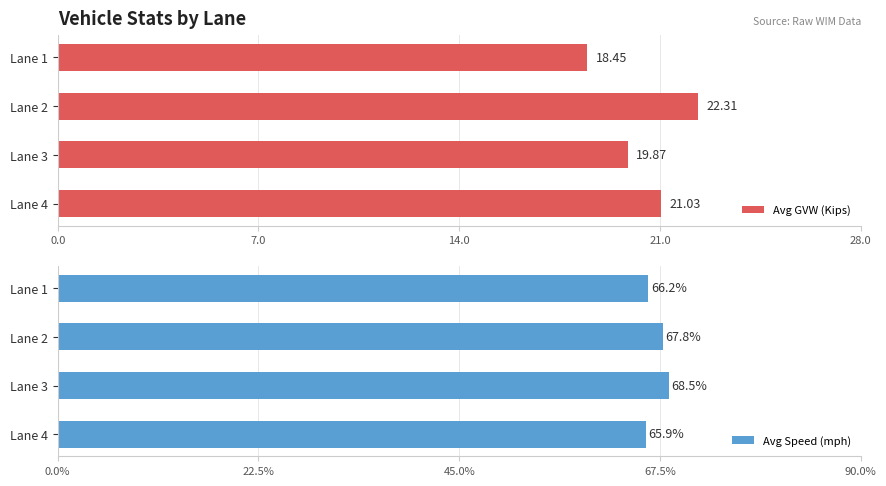

What is the average value of the Avg Speed (mph) series?

67.1